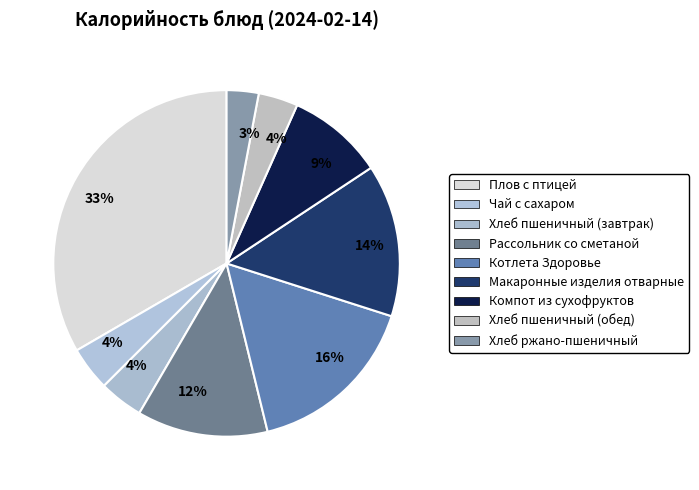

What percentage is the Плов с птицей slice, to the nearest percent?

33%